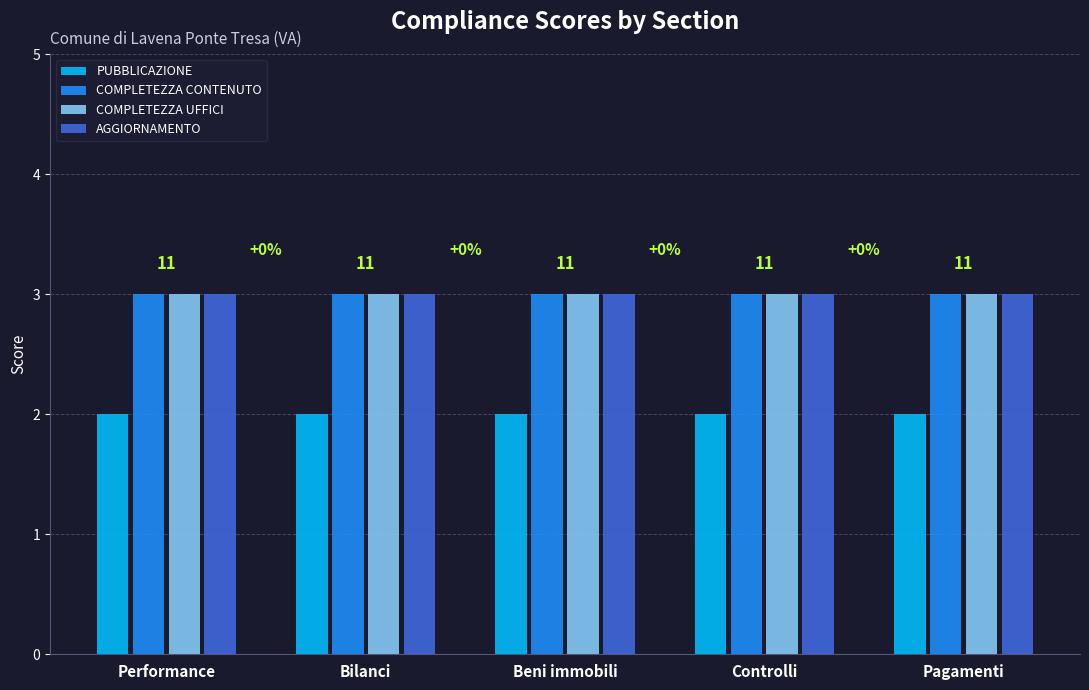

True or false: COMPLETEZZA CONTENUTO has a value of 2 at Performance.

False